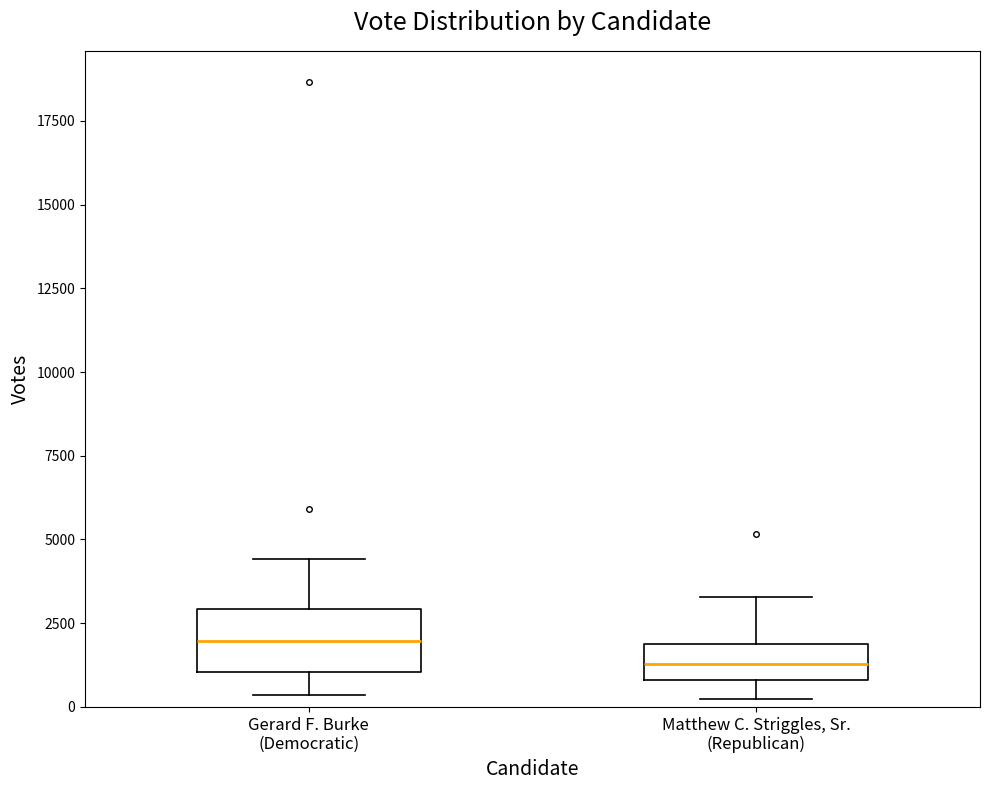

Which box has the lowest median line?

Matthew C. Striggles, Sr. (Republican)